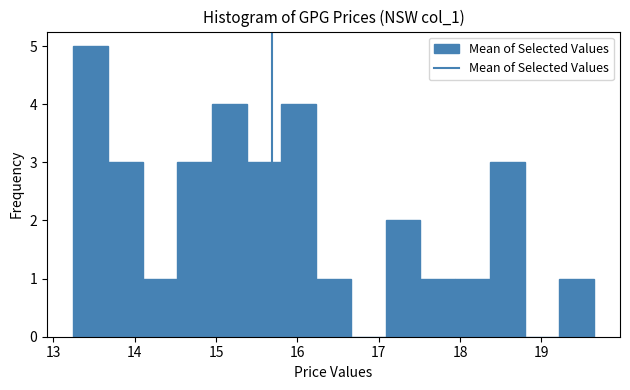

Reading left to right, transcribe this chart: for each bar, give the range it covers on the x-axis and its height. Neither the bar edges nor the heights are printed on the chart, so give them approximately, as read against the axes.

13.2 to 13.7: 5
13.7 to 14.1: 3
14.1 to 14.5: 1
14.5 to 14.9: 3
14.9 to 15.4: 4
15.4 to 15.8: 3
15.8 to 16.2: 4
16.2 to 16.7: 1
16.7 to 17.1: 0
17.1 to 17.5: 2
17.5 to 17.9: 1
17.9 to 18.4: 1
18.4 to 18.8: 3
18.8 to 19.2: 0
19.2 to 19.6: 1